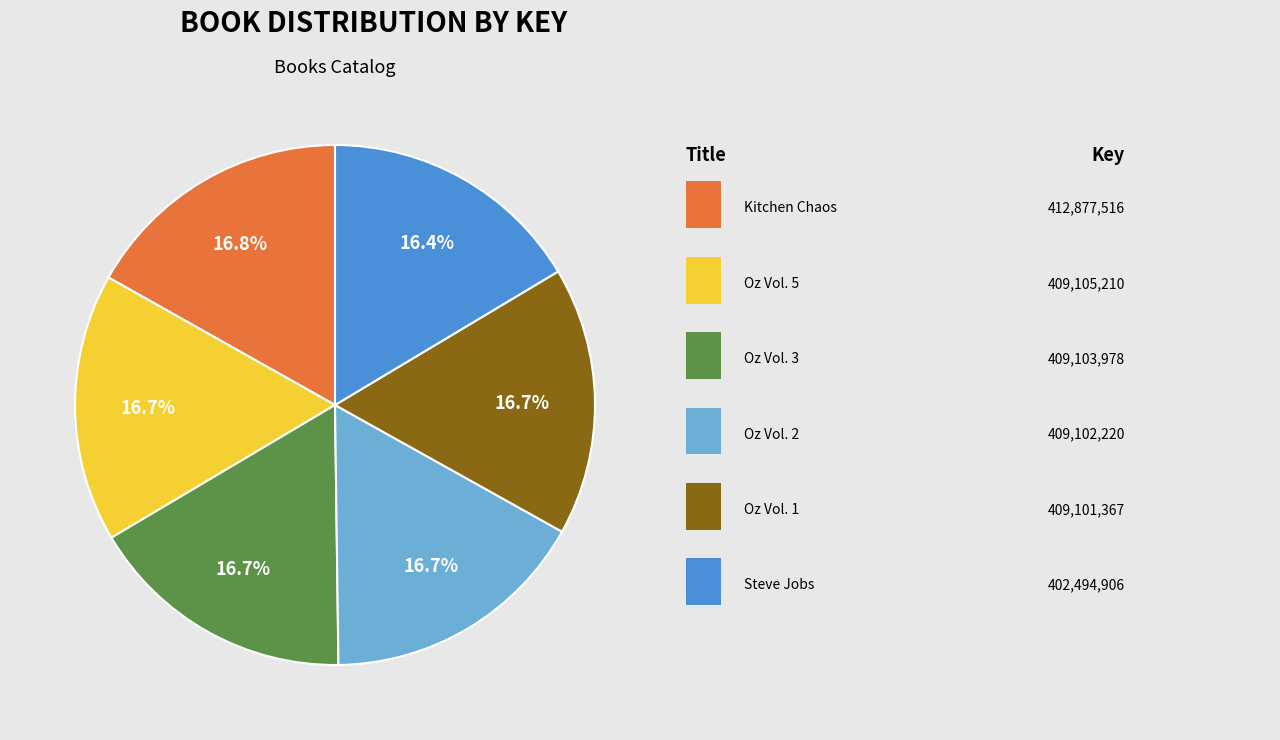

Does any single category account for the majority?

No